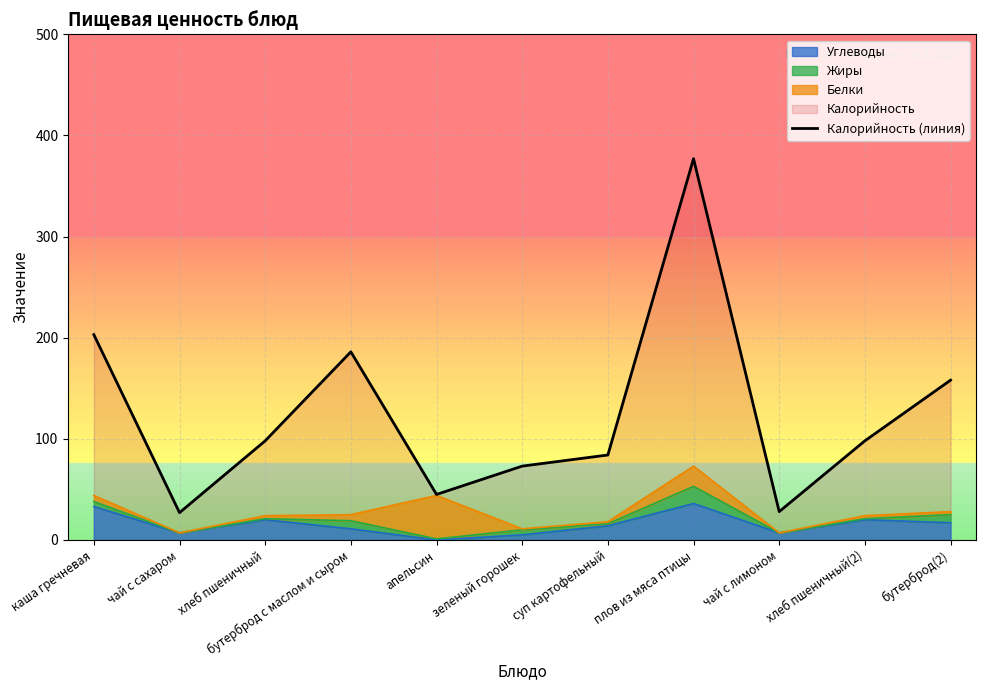

List the labels in order of value, smallest first.

чай с сахаром, чай с лимоном, апельсин, зеленый горошек, суп картофельный, хлеб пшеничный, хлеб пшеничный(2), бутерброд(2), бутерброд с маслом и сыром, каша гречневая, плов из мяса птицы